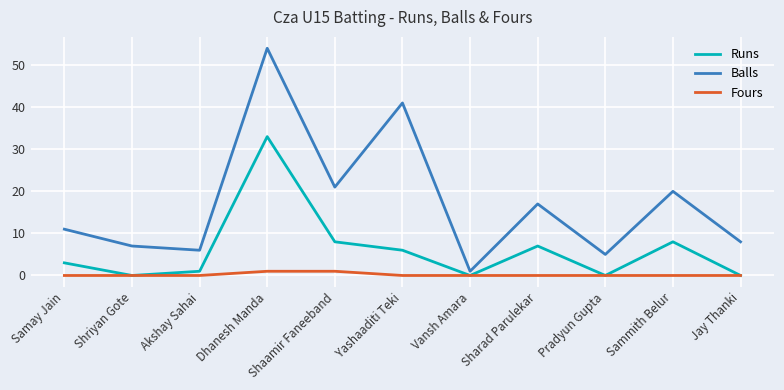

True or false: Balls and Runs cross at least once.

False